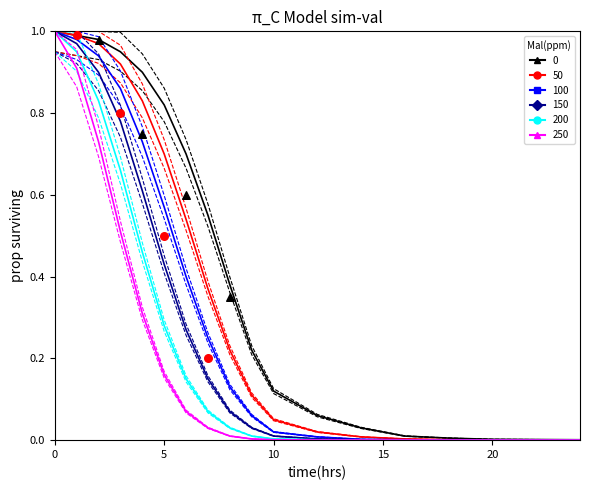

At how many categories does at least one series exceed 0?

17